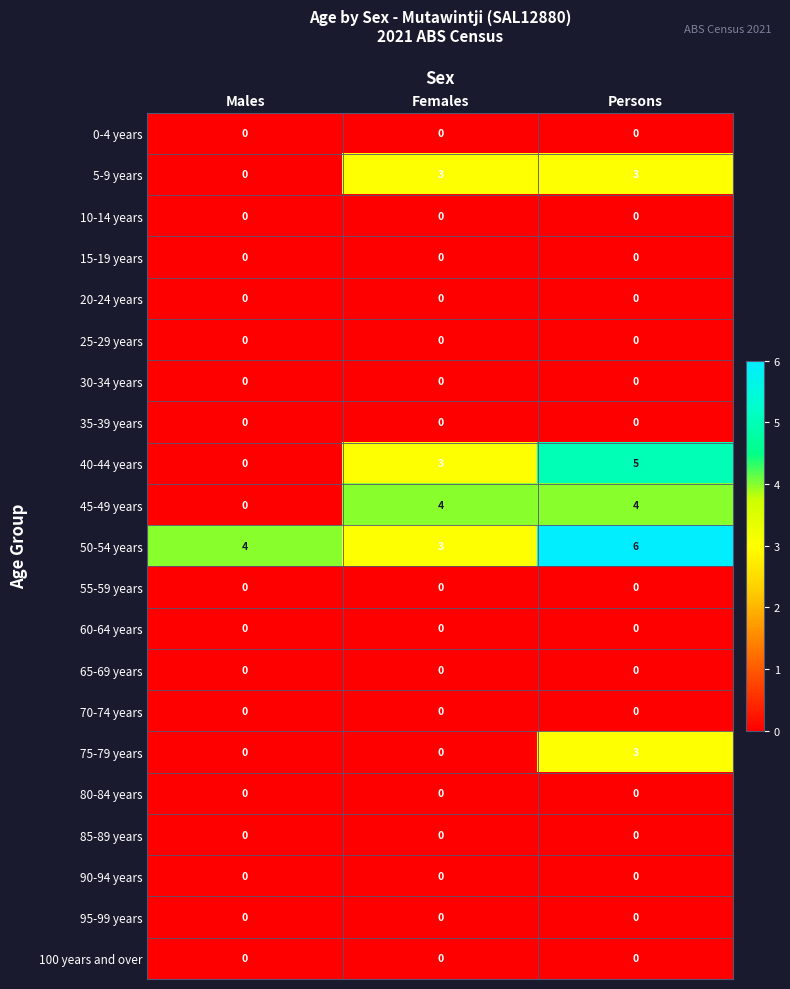

What is the approximate value of 45-49 years at Persons?

4